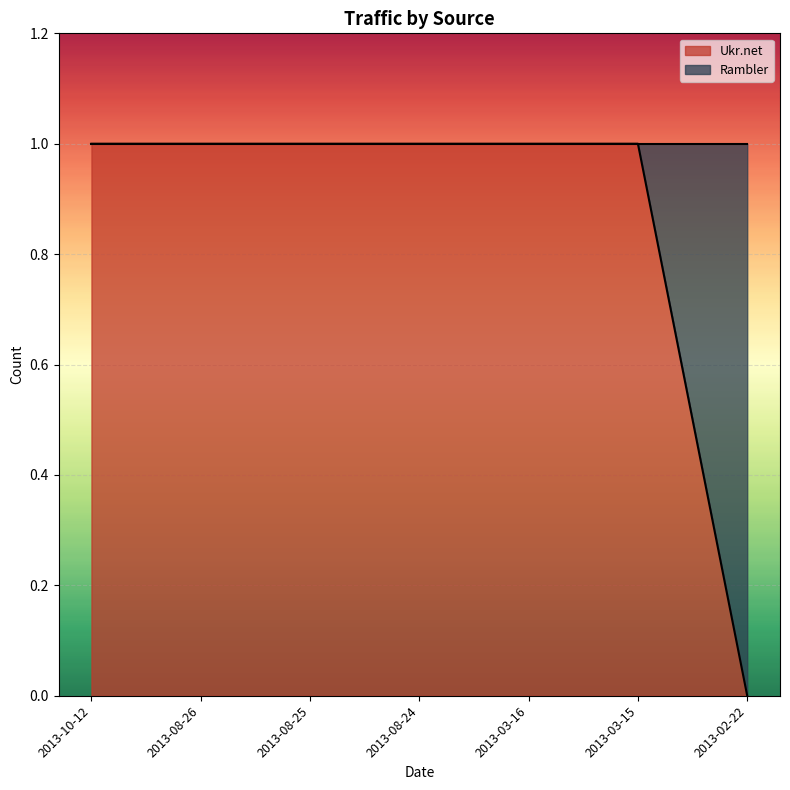

At which label is the value closest to 0?

2013-02-22